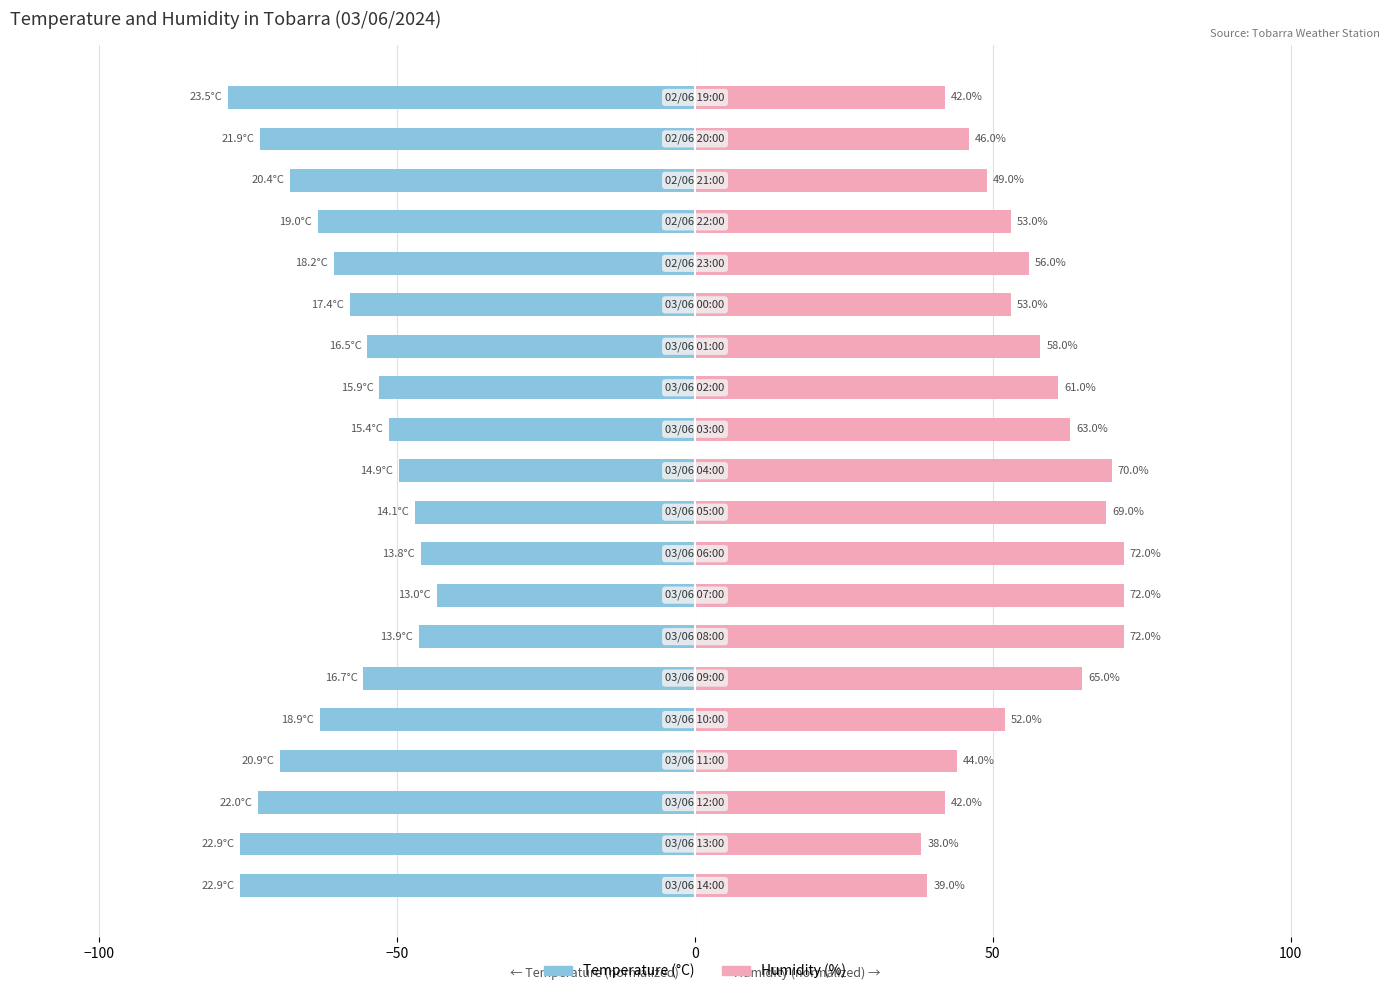

Rank the series at 19 from lowest to highest value.

Temperature (°C), Humidity (%)